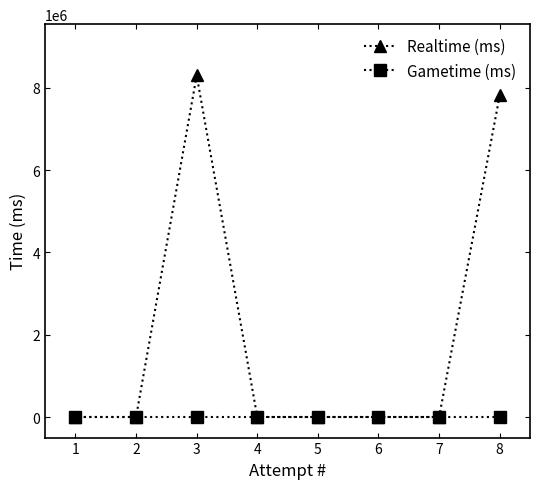

What is the difference between the Realtime (ms) values at 8 and 1?

7812276